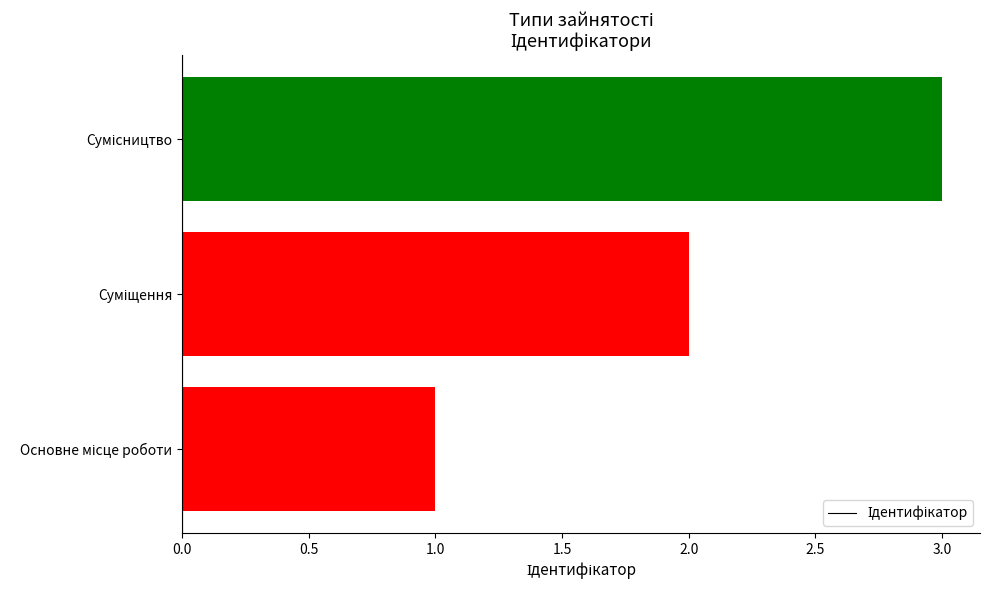

What is the sum of all values?

6